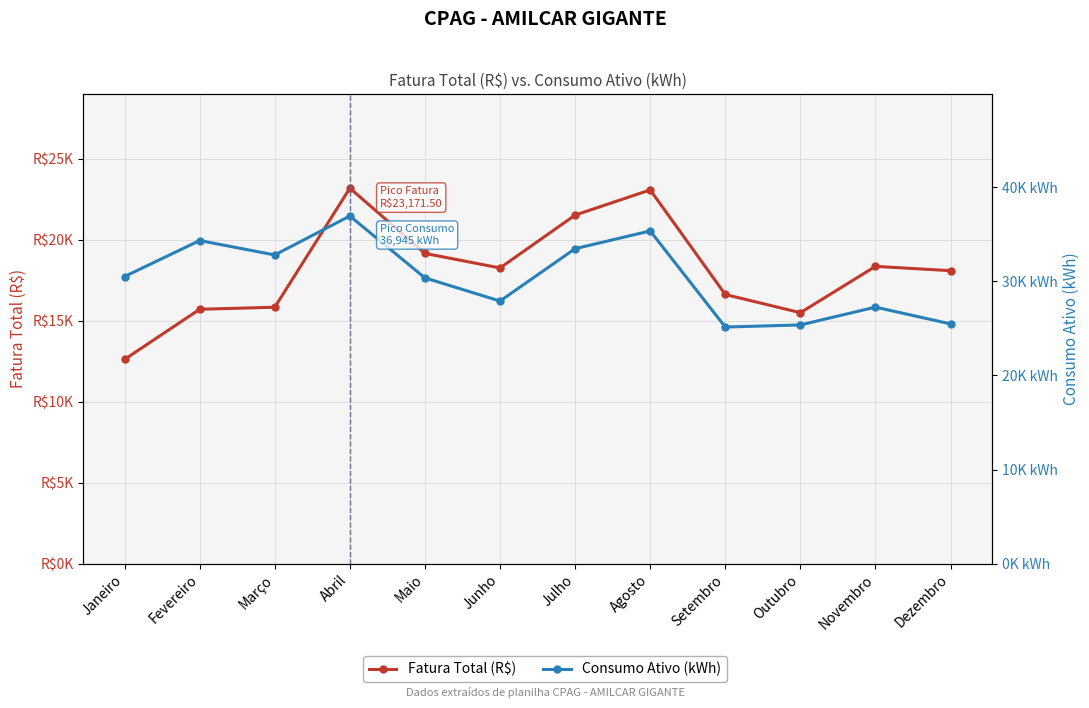

At how many categories does at least one series exceed 32816?

4